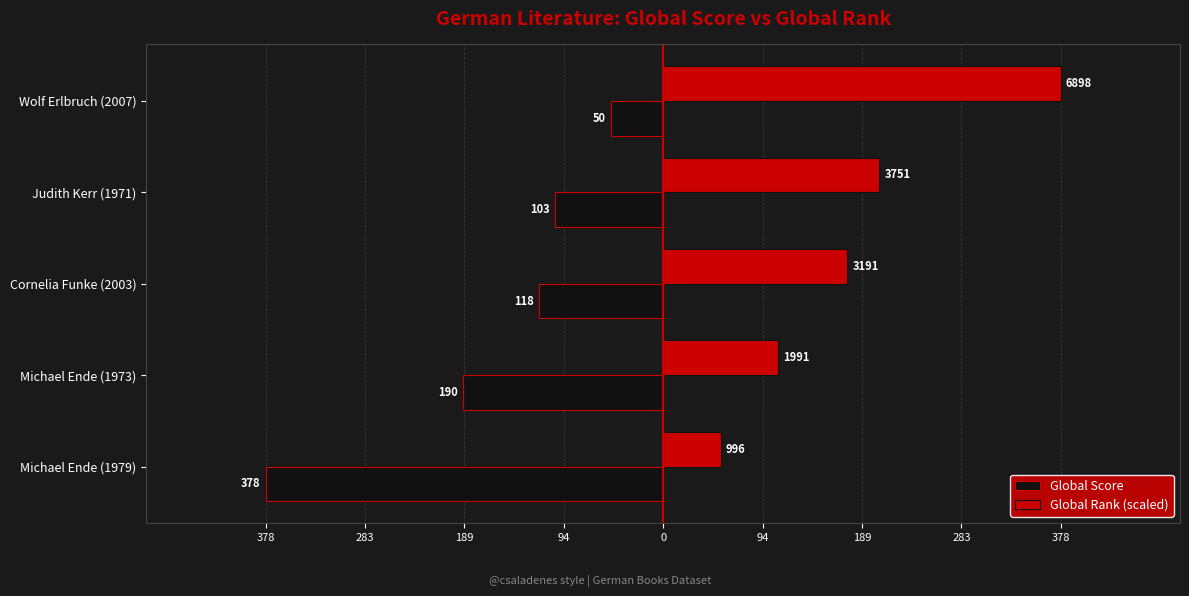

What are all the series names shown in the legend?

Global Score, Global Rank (scaled)